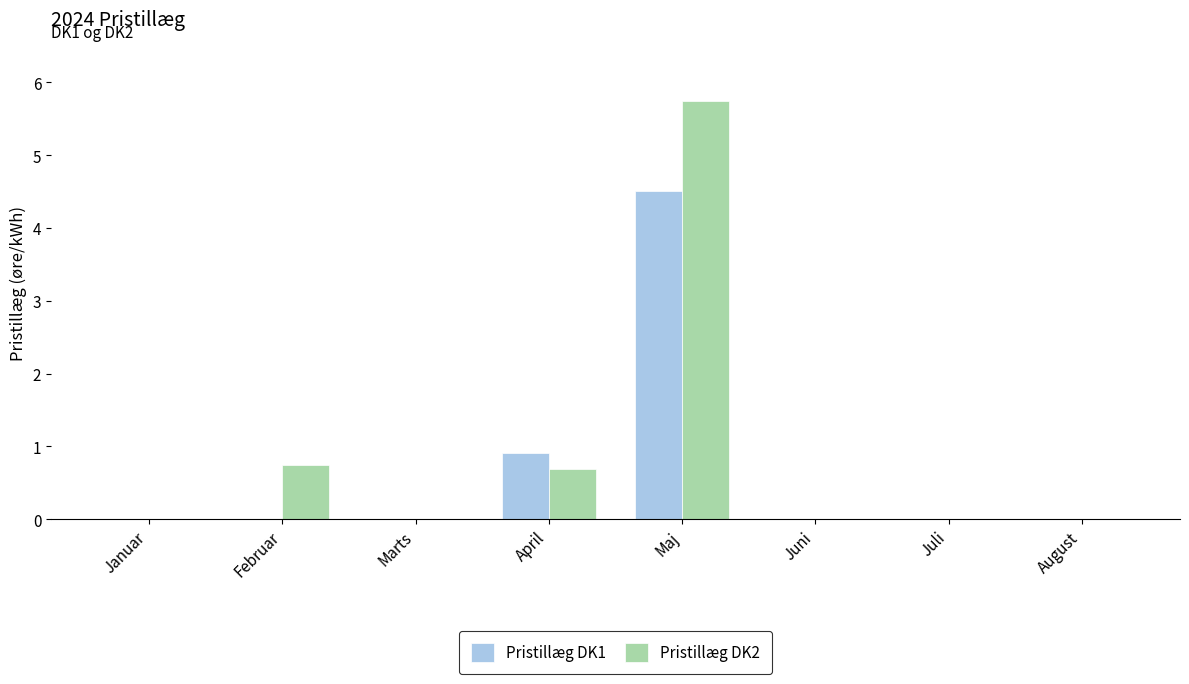

Are the bars grouped side by side (vs. stacked)?

Yes